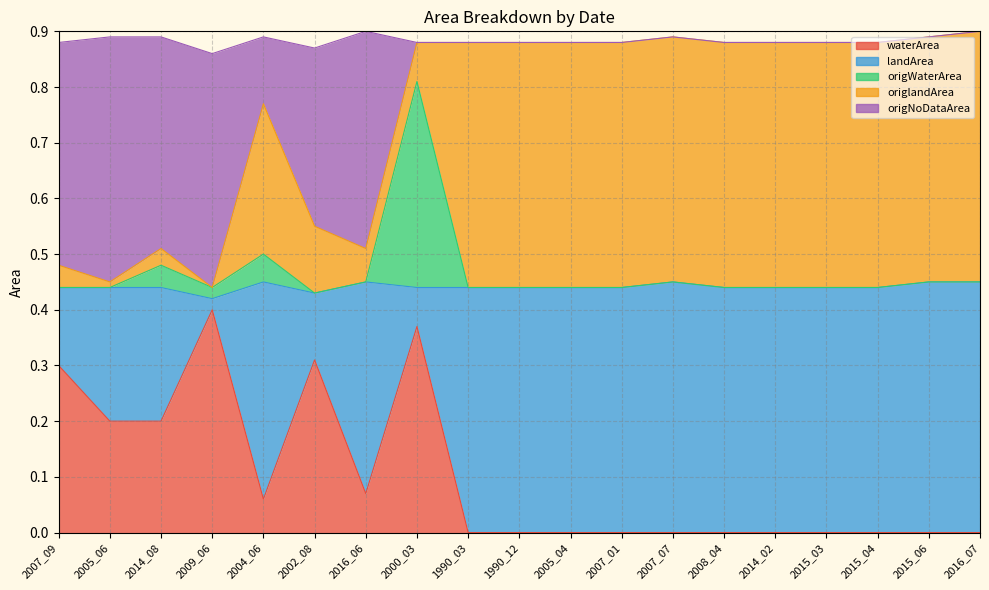

True or false: origWaterArea has more than 1 points higher than both neighbors.

True